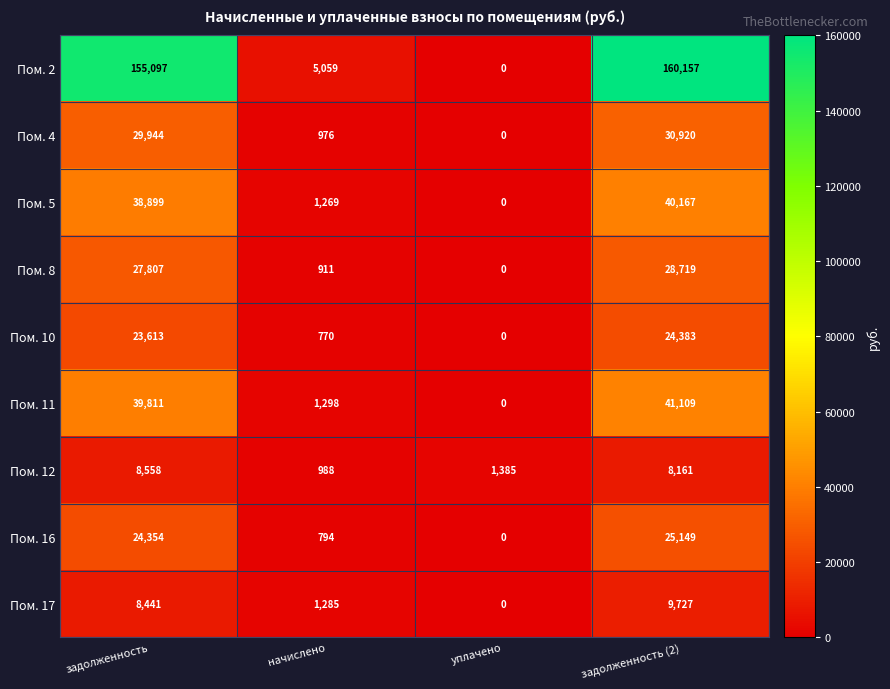

What is the difference between the highest and lowest values at задолженность?

146656